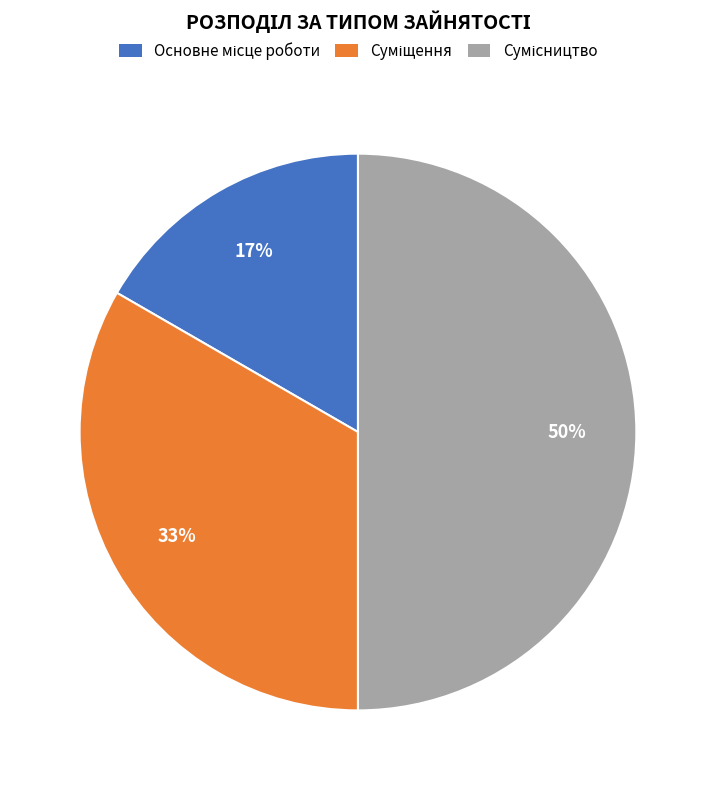

To the nearest percent, what is the difference between the largest and smallest slice percentages?

33%